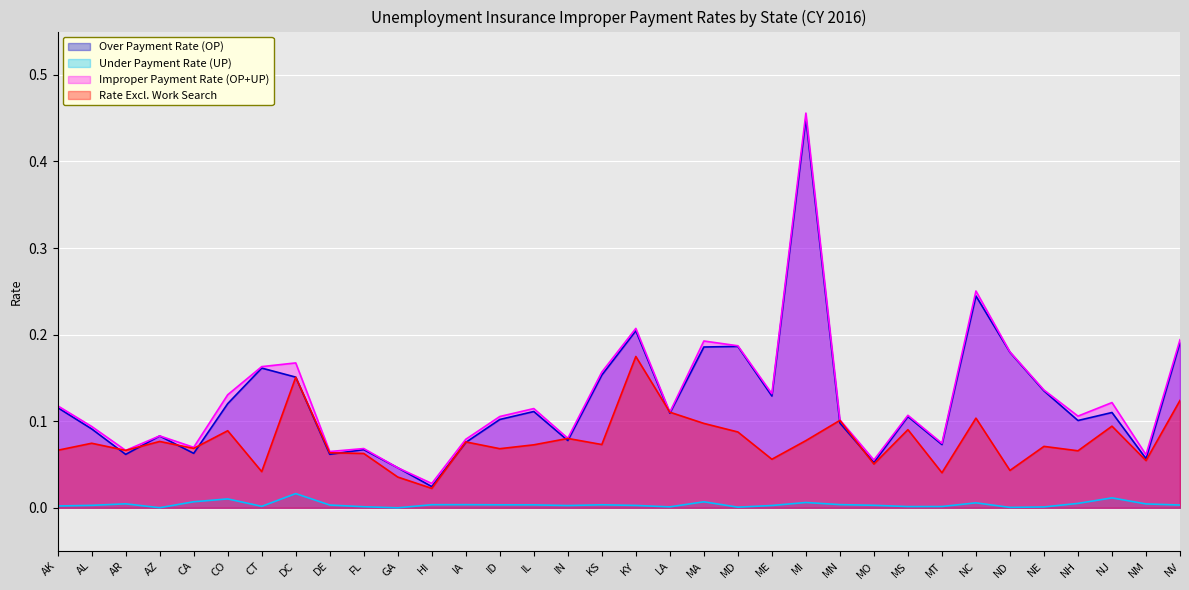

At which category does Over Payment Rate (OP) reach its first local peak?

AZ